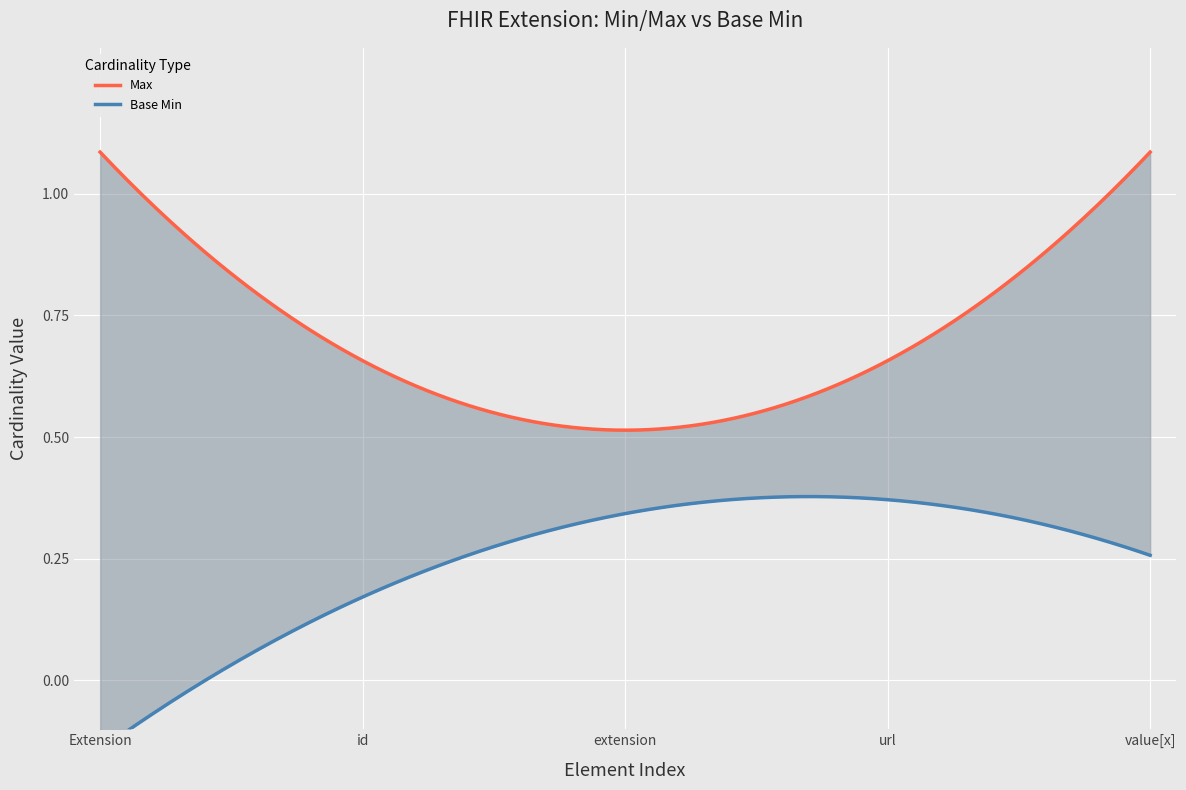

What is the label of the 1st point from the left?

Extension